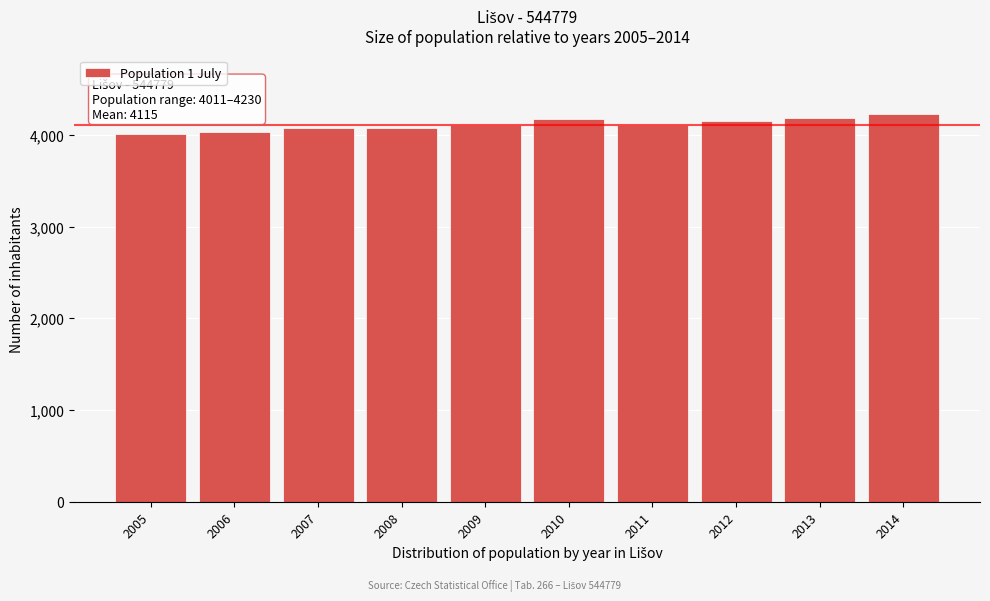

What is the sum of all values?

41150